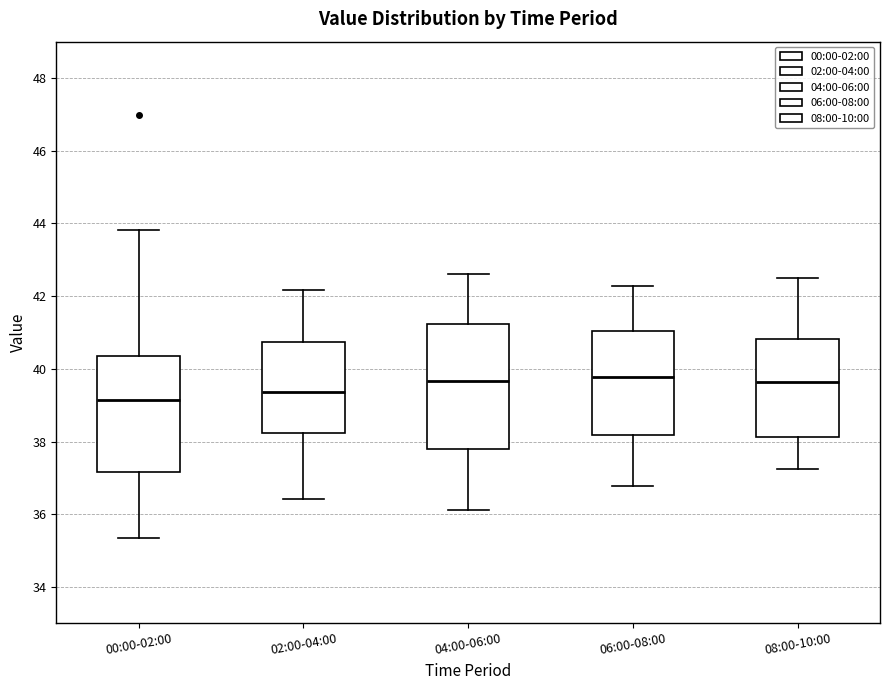

Comparing the boxes themselves (not the whiskers), which one is the tallest?

04:00-06:00